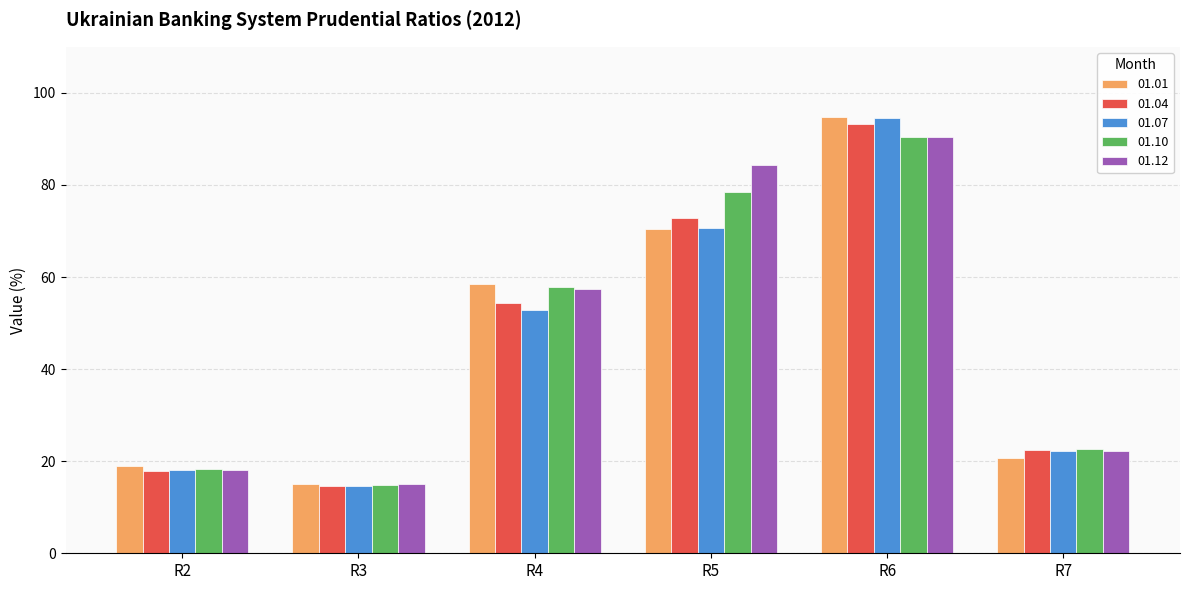

What is the difference between the 01.04 values at R4 and R6?

38.9